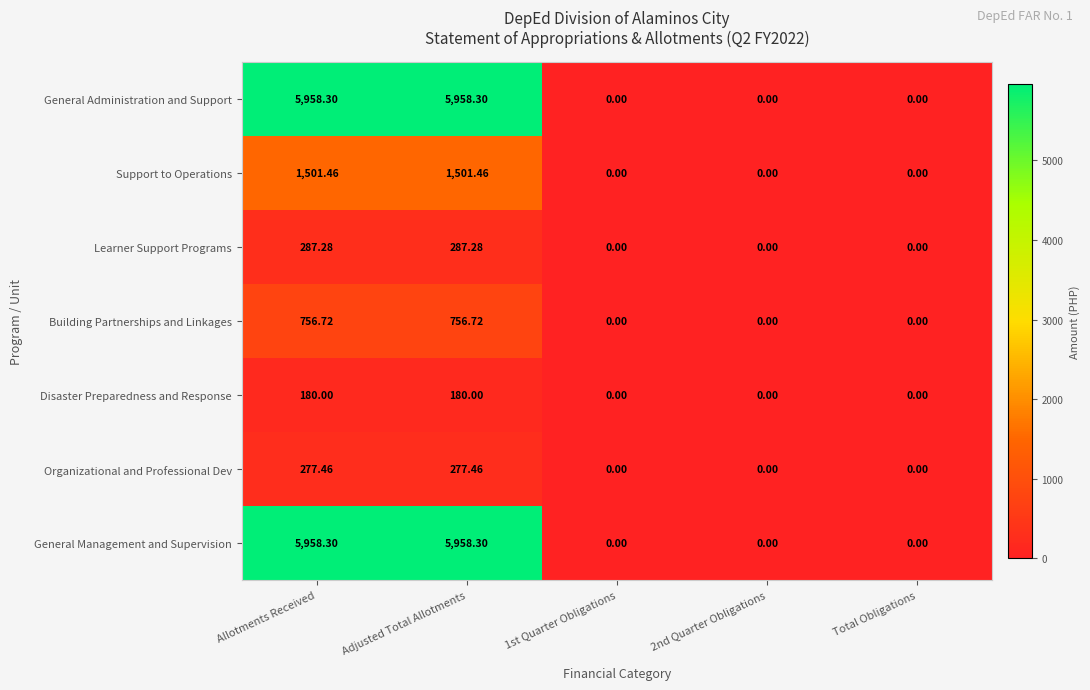

Is the value of General Administration and Support at Allotments Received greater than the value of Learner Support Programs at Adjusted Total Allotments?

Yes